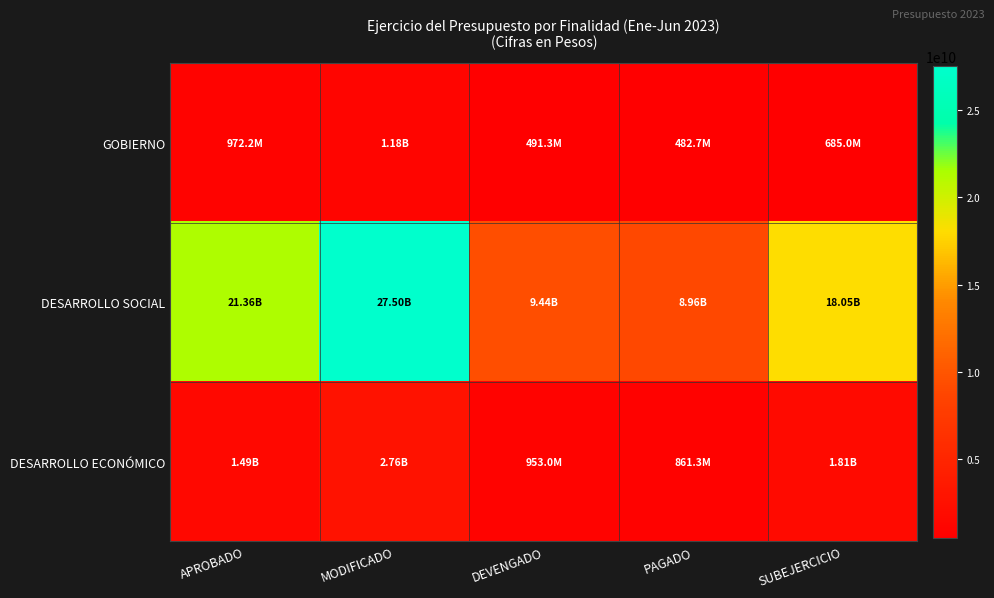

At DEVENGADO, list the series in order from smallest to largest.

GOBIERNO, DESARROLLO ECONÓMICO, DESARROLLO SOCIAL